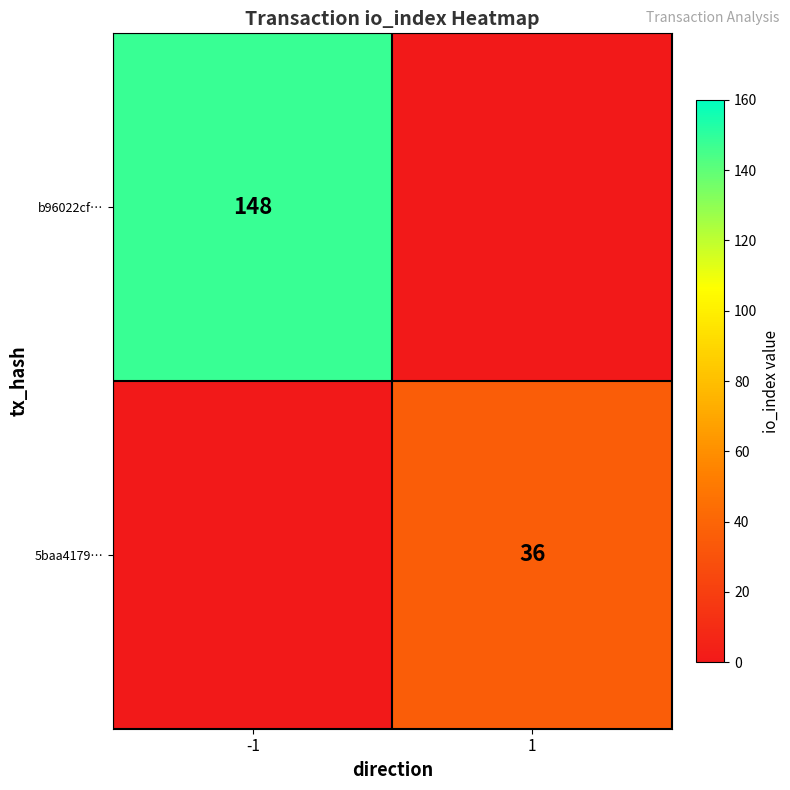

Is the value of 5baa4179… at 1 greater than the value of b96022cf… at -1?

No